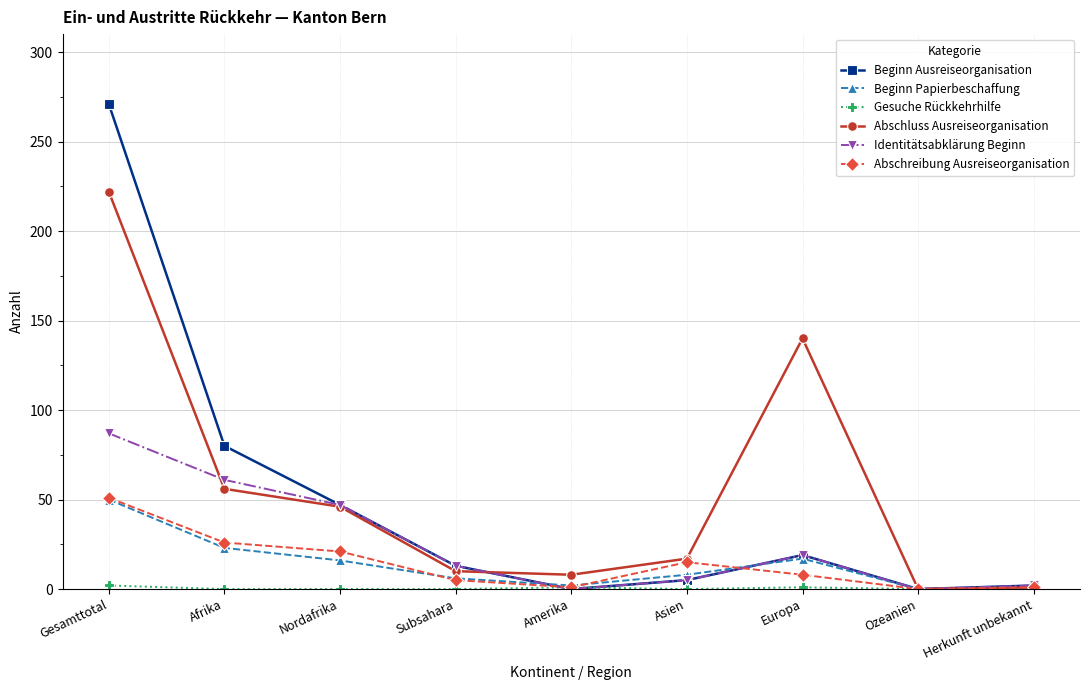

What is the spread (max minus min) of values at Gesamttotal?

269